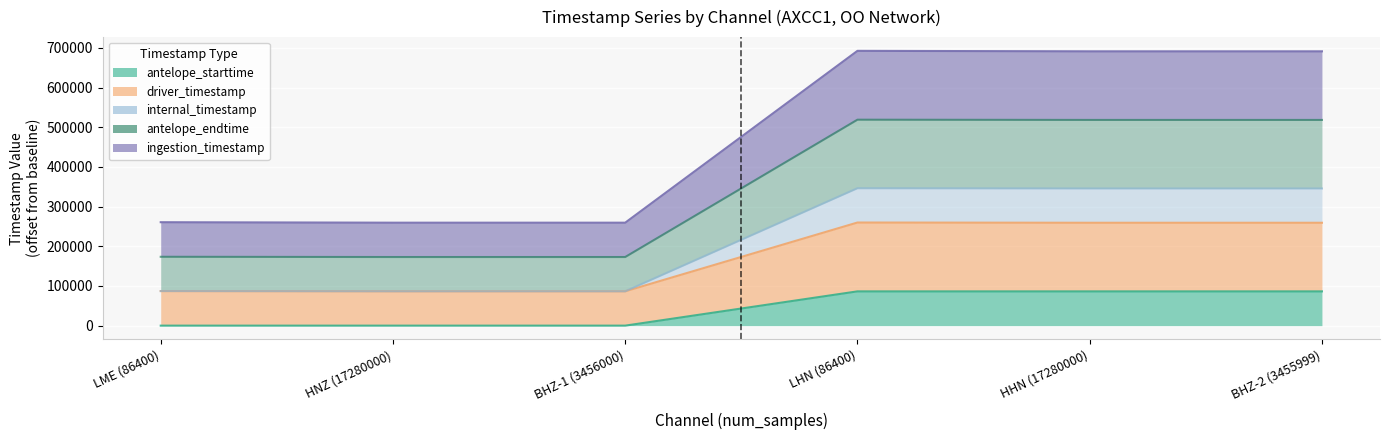

Which series has the widest spread of values?

ingestion_timestamp